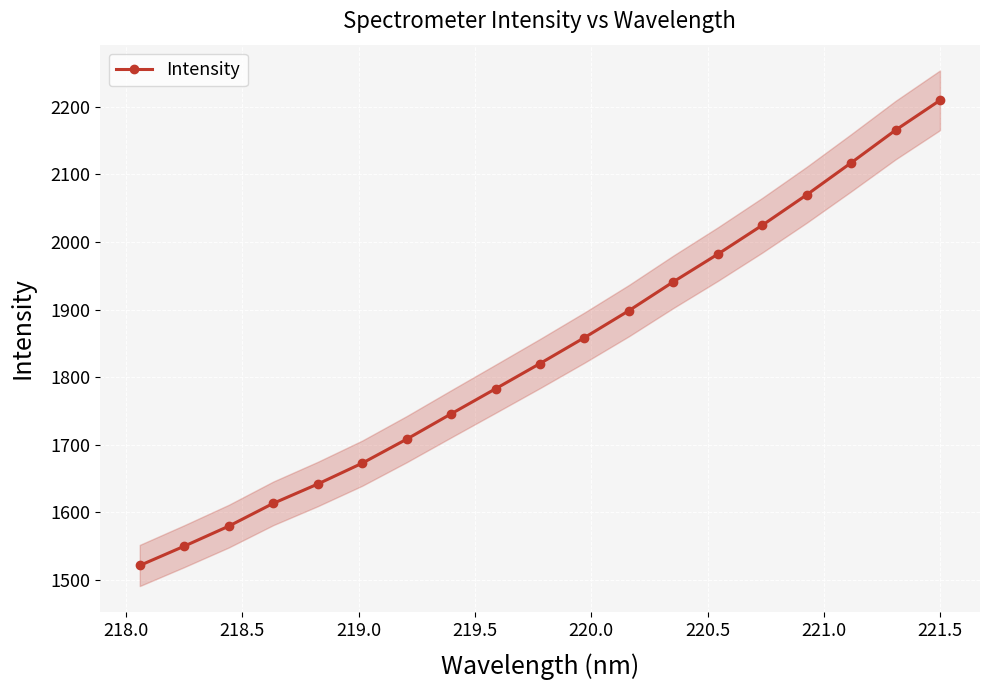

What is the value of the 10th point from the left?

1820.2